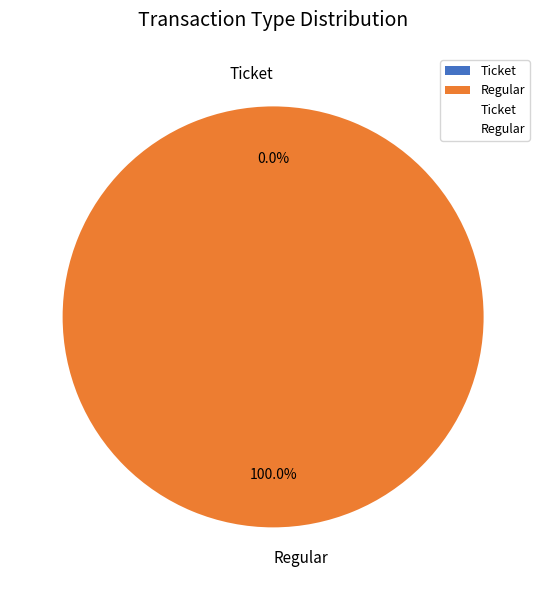

Which slice represents more than half of the pie?

Regular